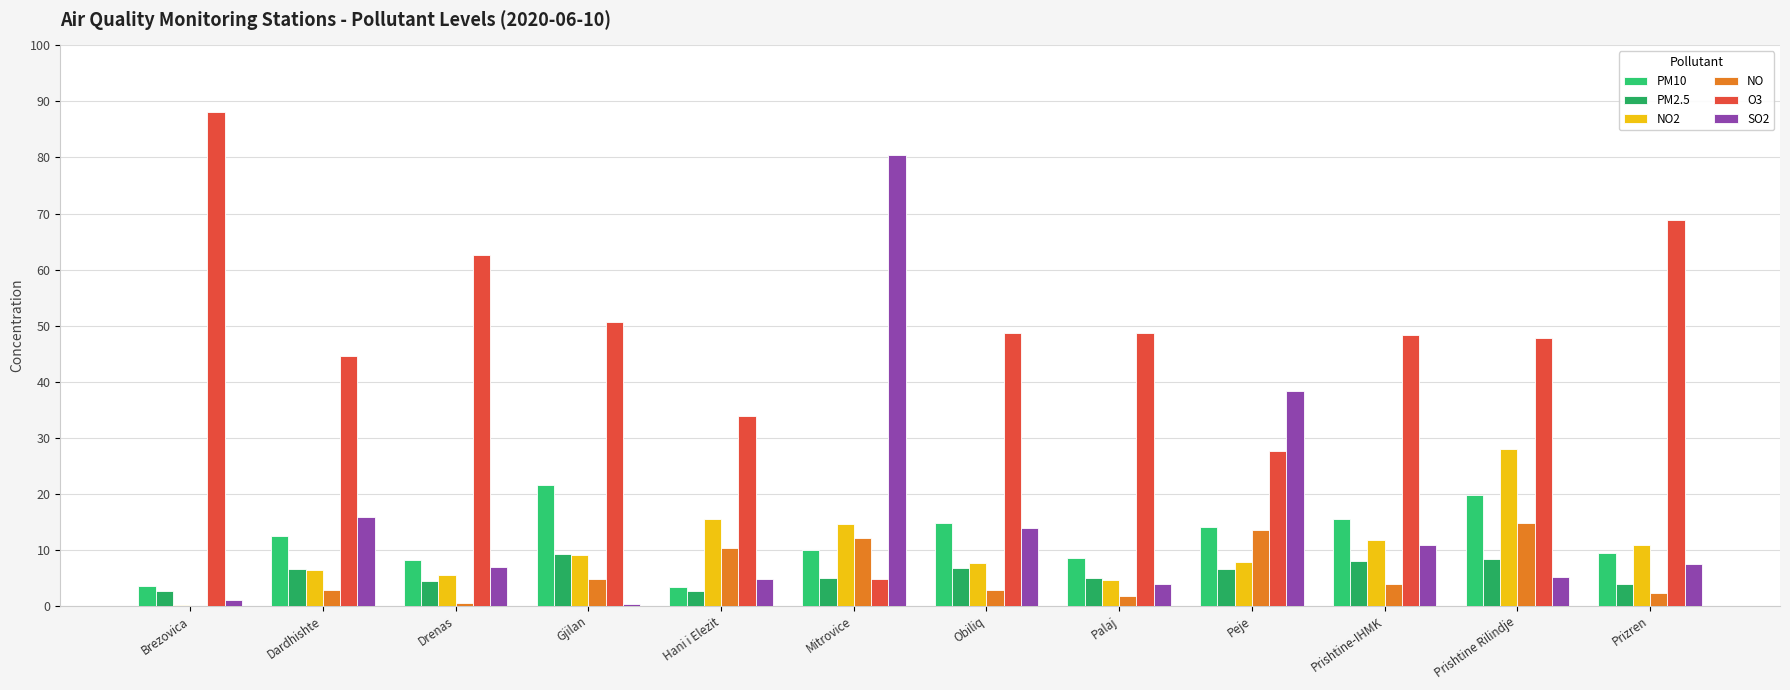

Which series has the largest range (max minus min)?

O3